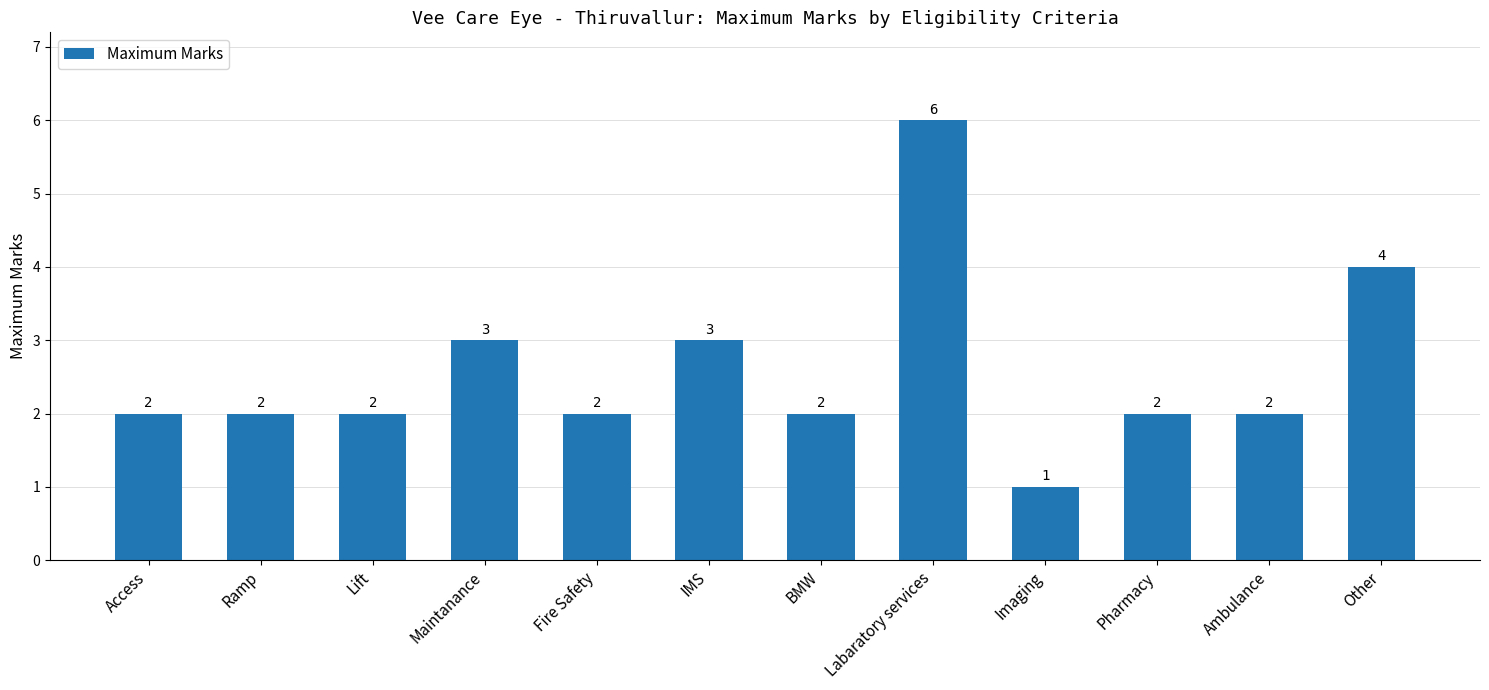

What is the label of the 2nd bar from the right?

Ambulance